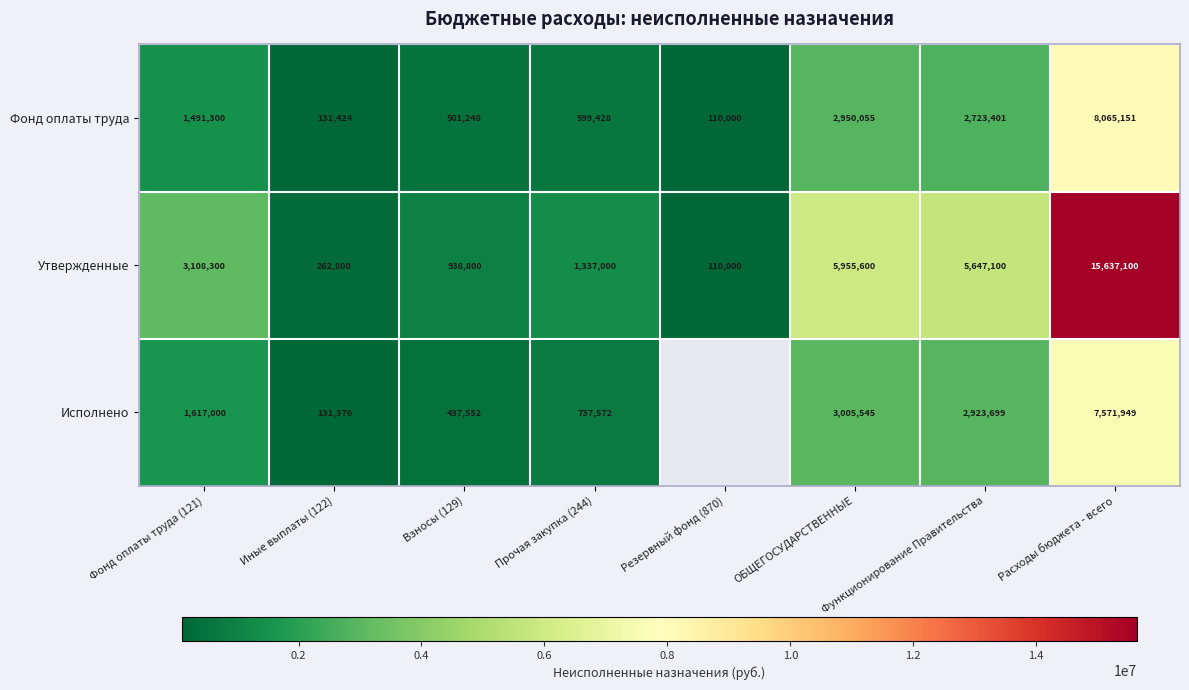

What is the maximum value shown in the chart?

15637100.0